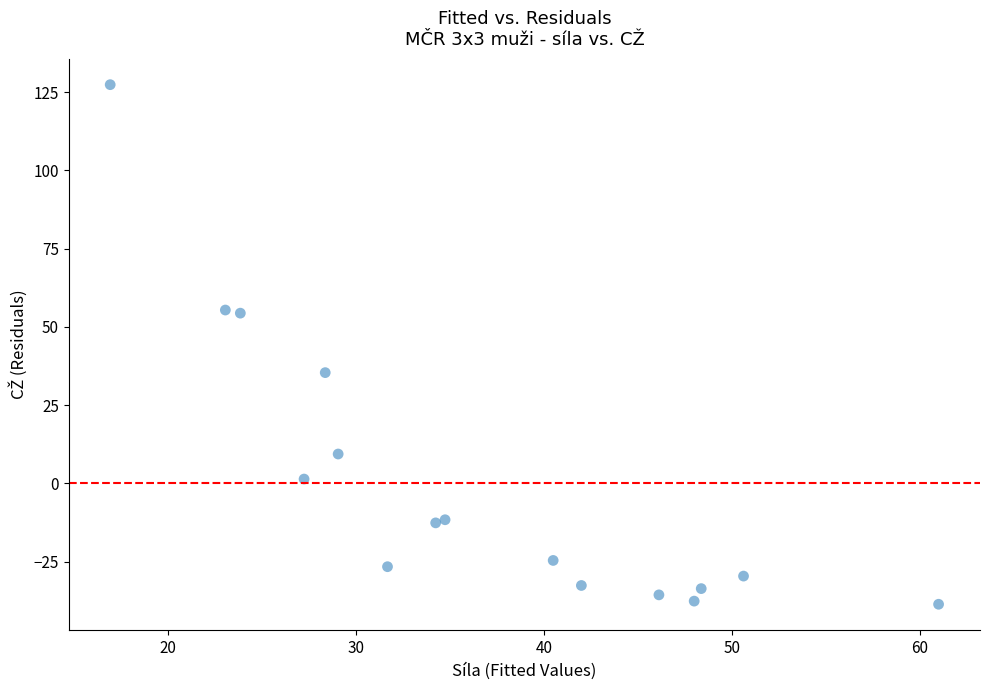

What is the range of Y values (max minus min)?

166.0